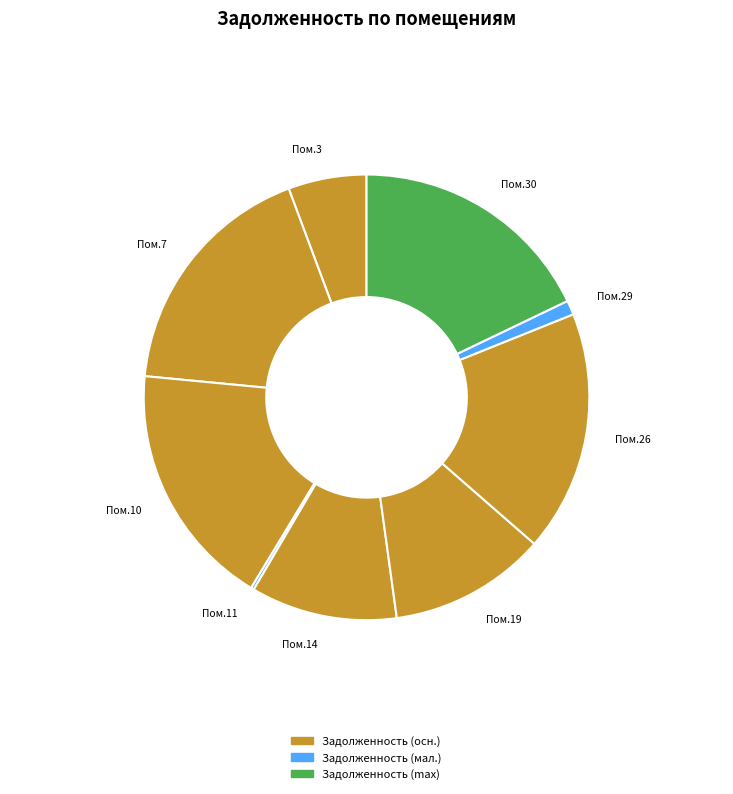

How many segments does this pie chart have?

9